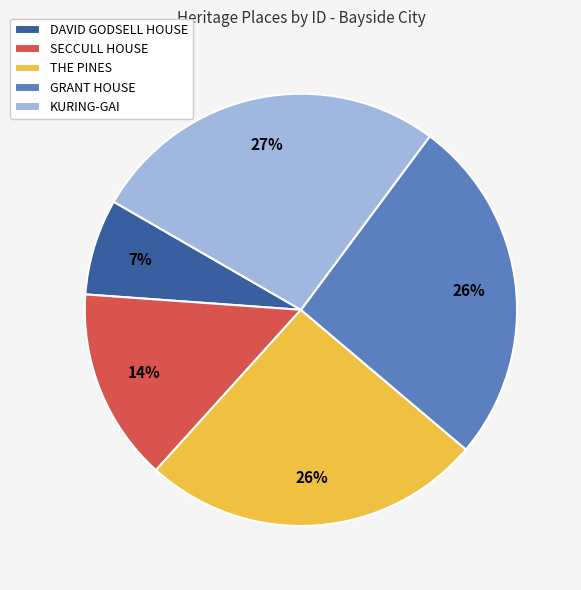

The THE PINES slice represents 31% of the pie. True or false?

False